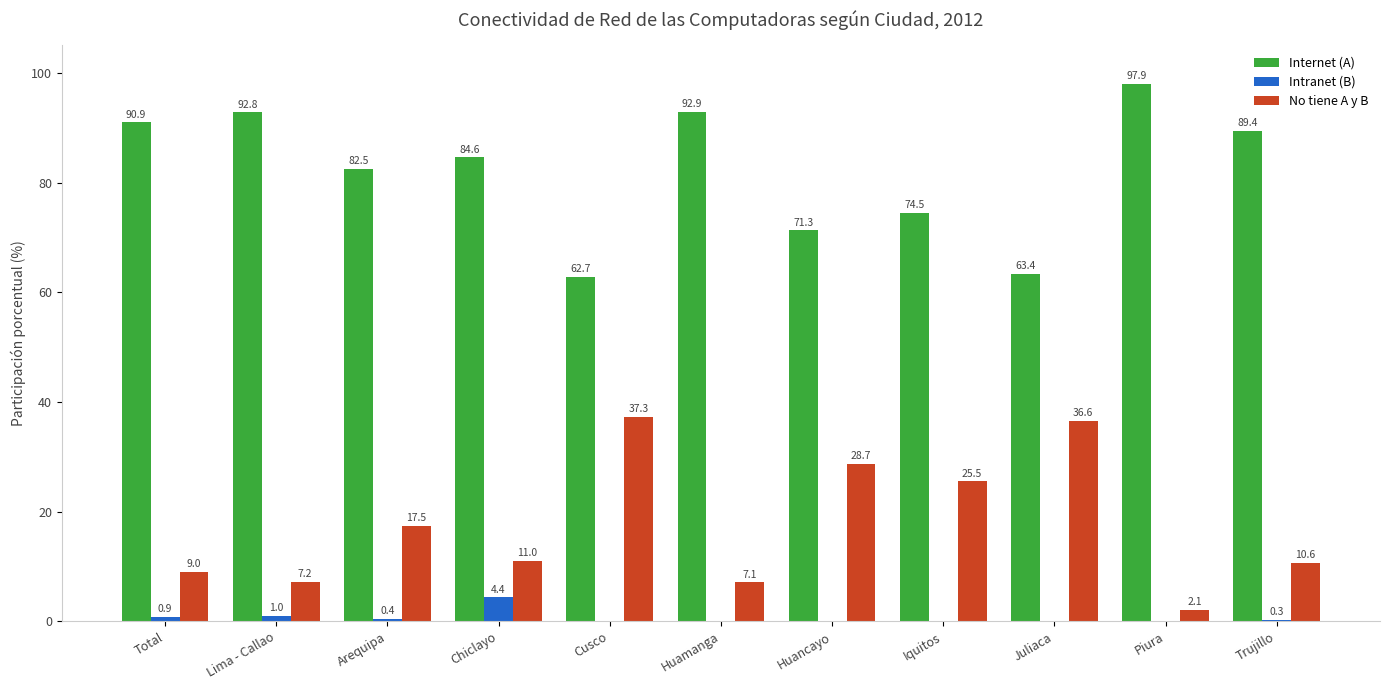

True or false: Internet (A) has a value of 139.6 at Arequipa.

False